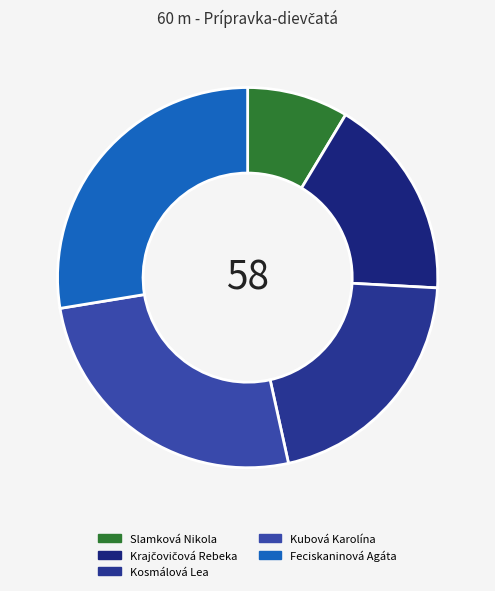

Which slice is the smallest?

Slamková Nikola